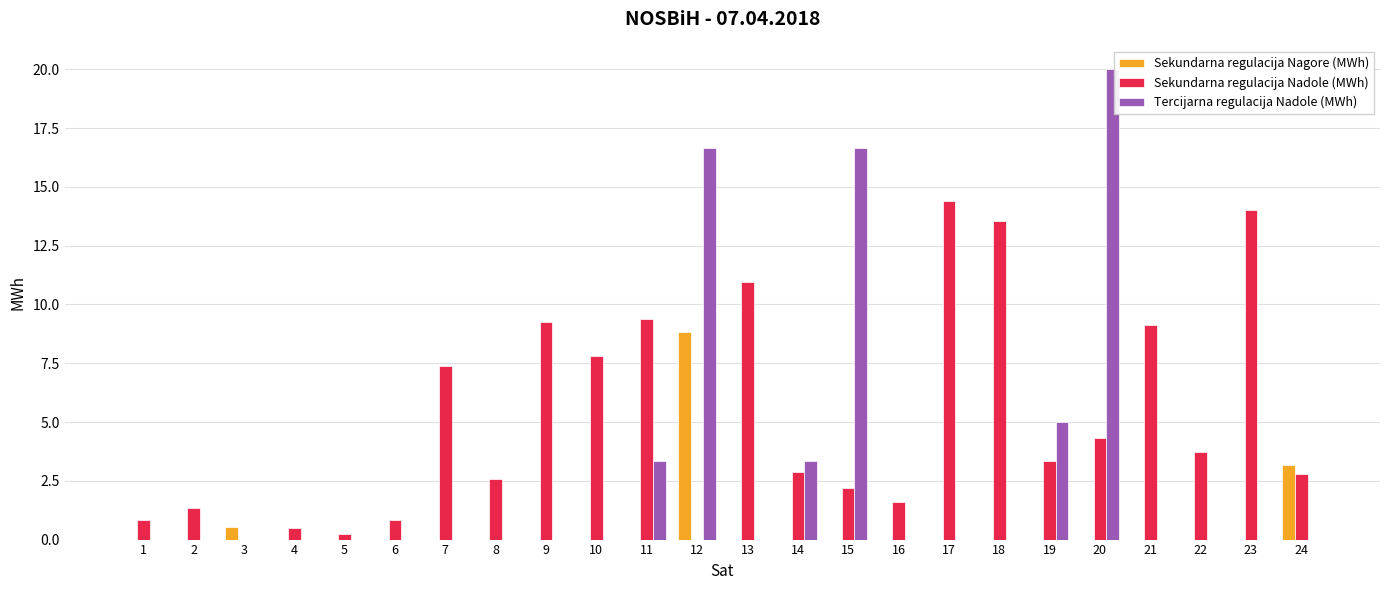

Are the bars horizontal?

No